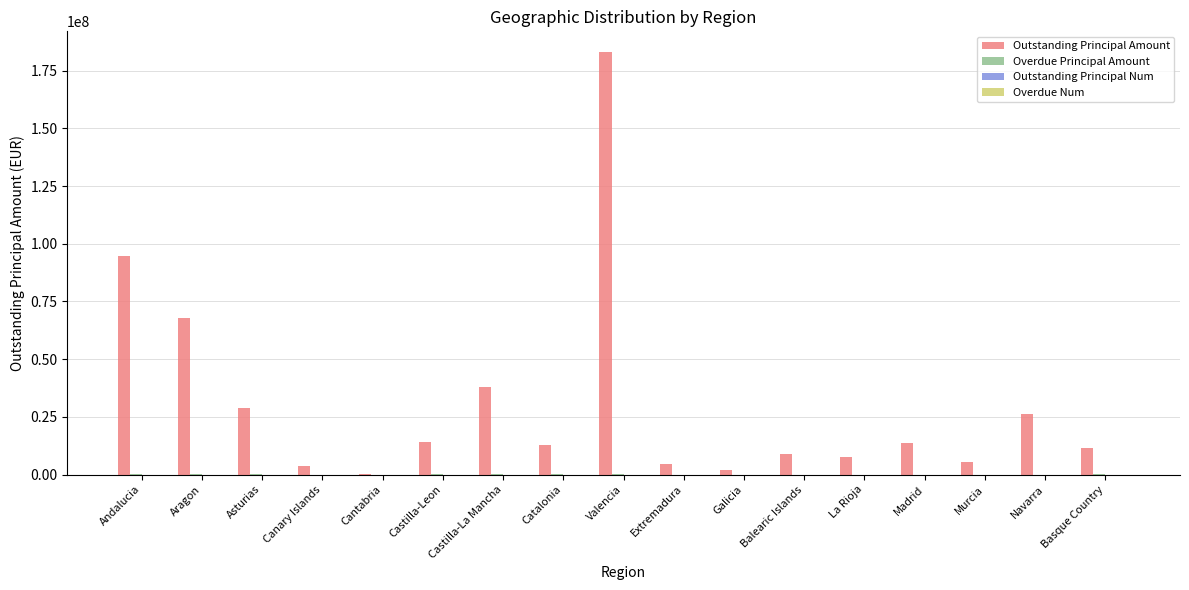

Is it true that Outstanding Principal Amount equals 37825119.3 at Castilla-La Mancha?

True